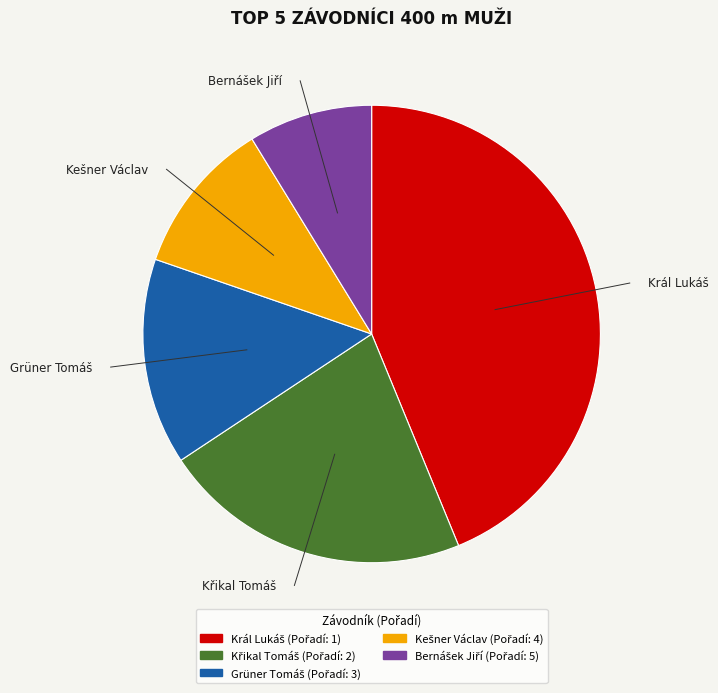

Does any single category account for the majority?

No